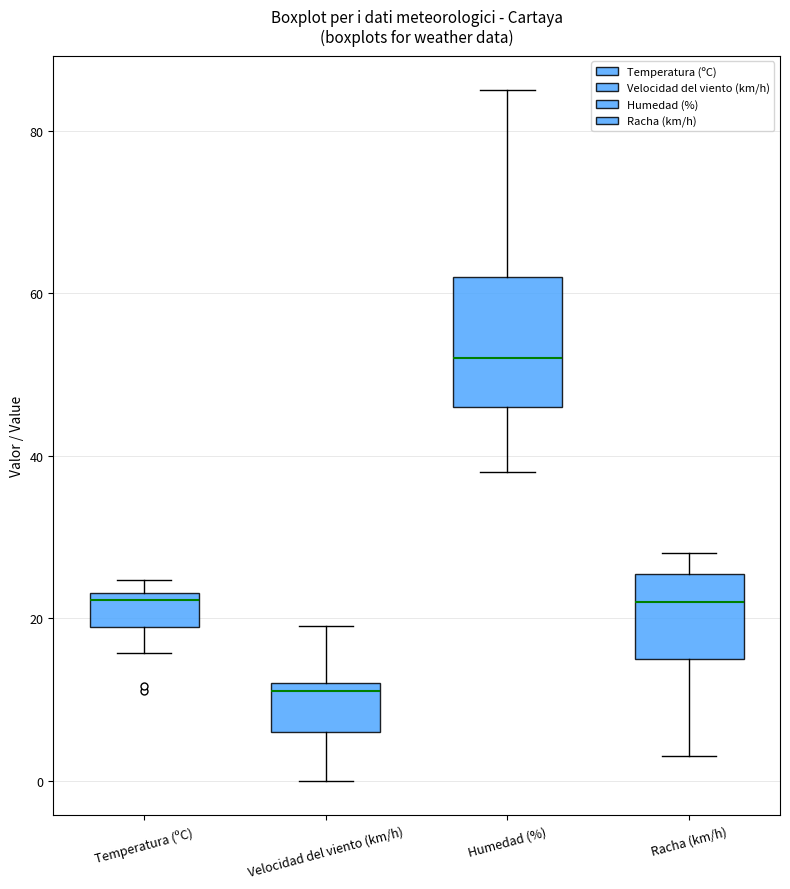

Comparing the boxes themselves (not the whiskers), which one is the tallest?

Humedad (%)